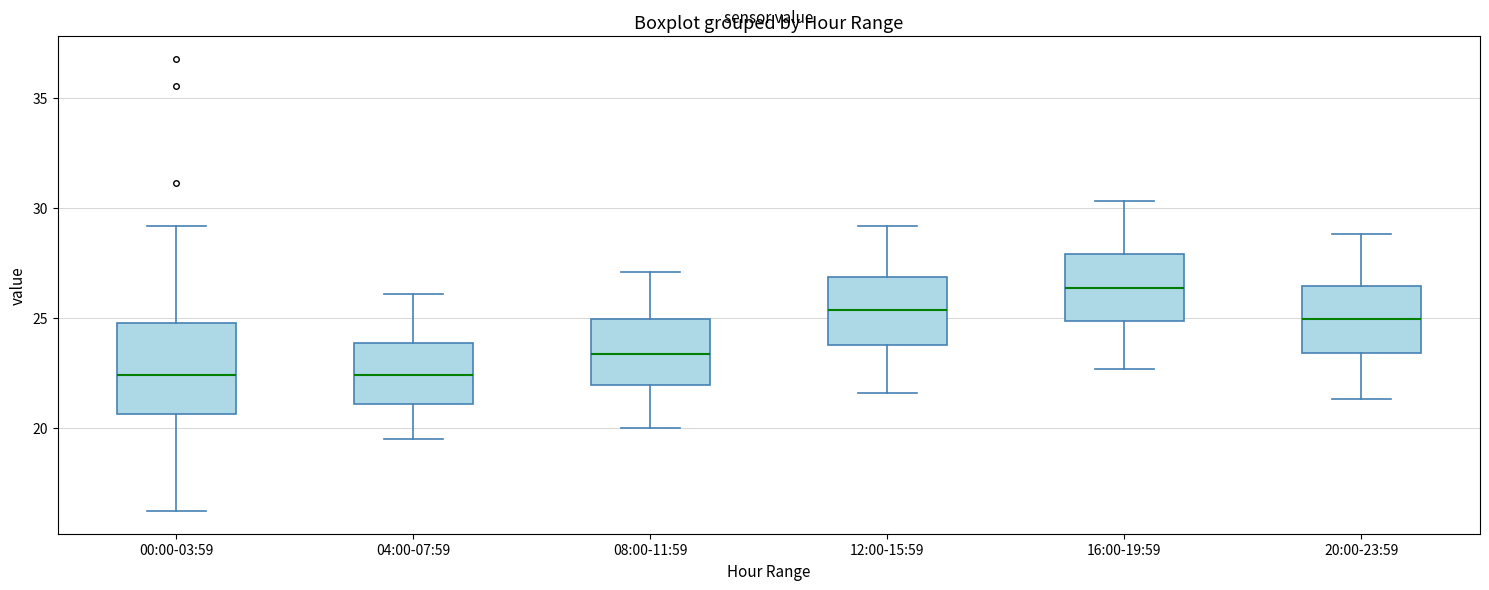

Where does the median line of the box for 12:00-15:59 sit on the y-axis? The values are not printed on the chart, so give them approximately, as read against the axis.

25.5